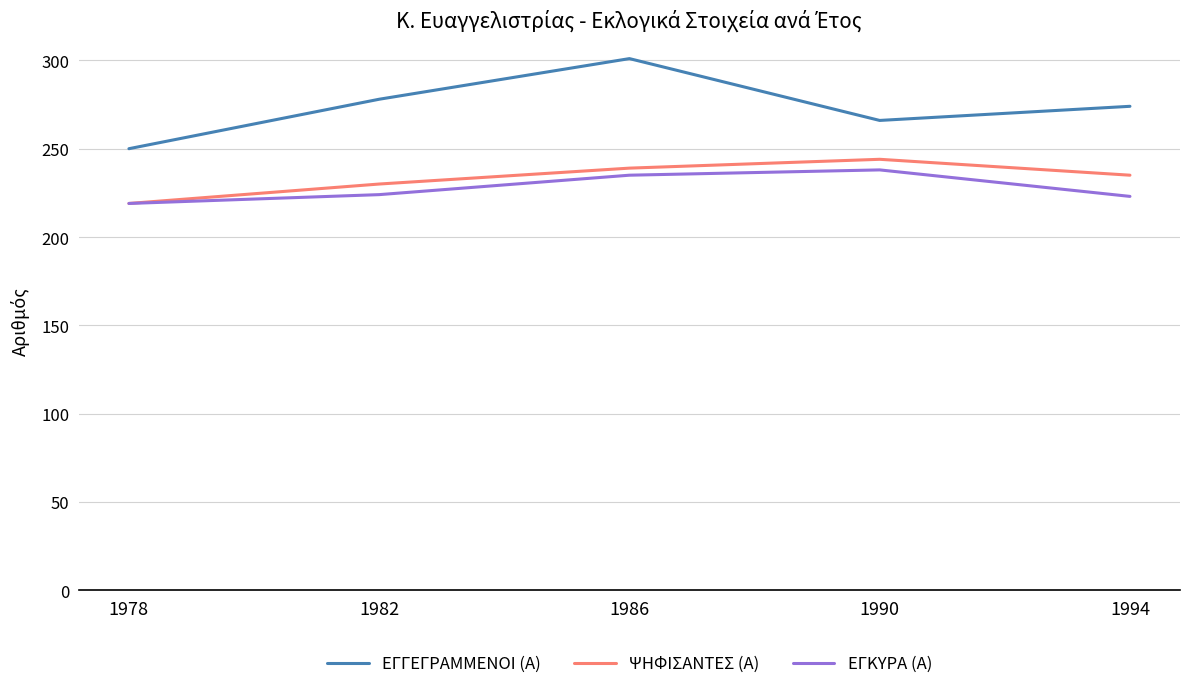

What is the difference between the maximum and minimum values in the ΕΓΓΕΓΡΑΜΜΕΝΟΙ (Α) series?

51